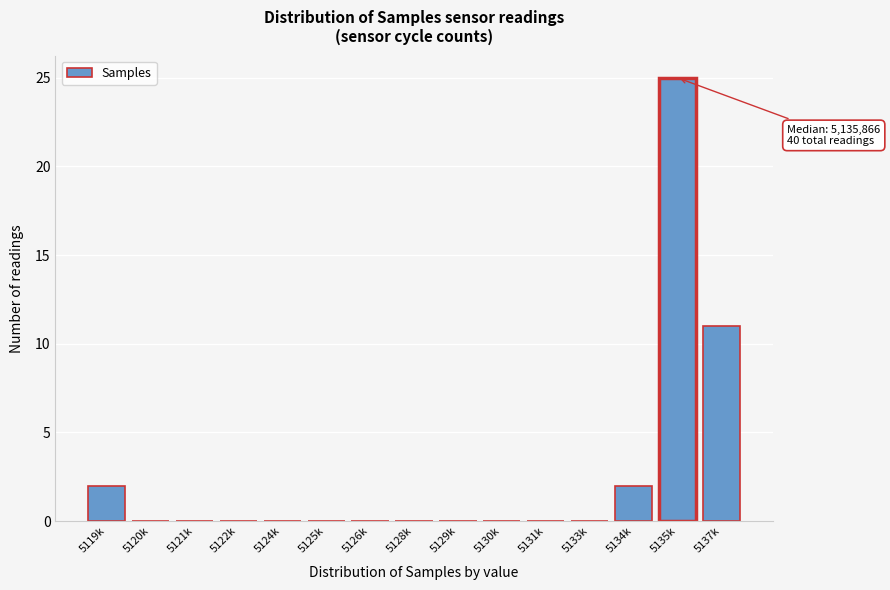

Reading right to left, extract all data points from this chart.

5137k=11	5135k=25	5134k=2	5133k=0	5131k=0	5130k=0	5129k=0	5128k=0	5126k=0	5125k=0	5124k=0	5122k=0	5121k=0	5120k=0	5119k=2